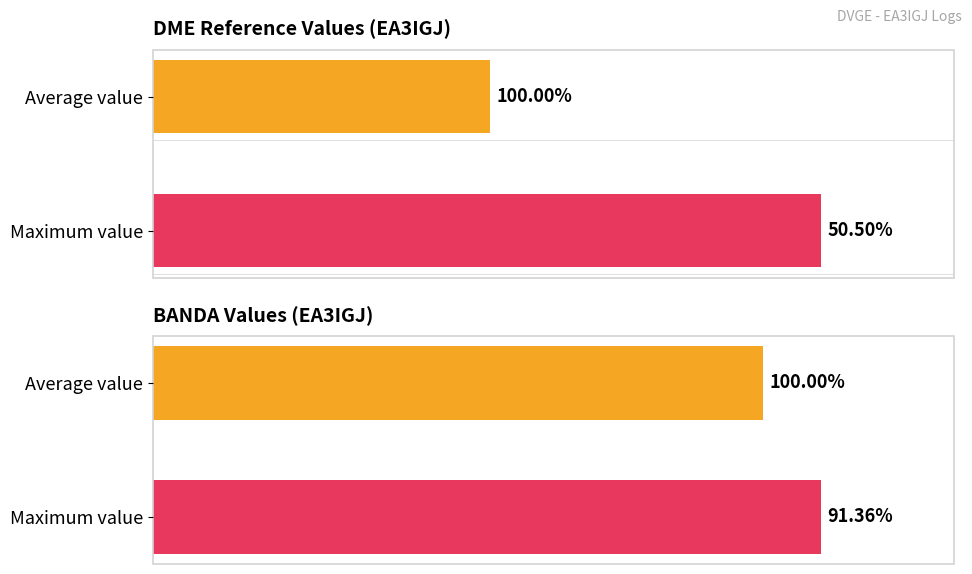

Reading right to left, list all the values displayed in this chart.

DME: 100.0	50.5
BANDA: 100.0	91.4